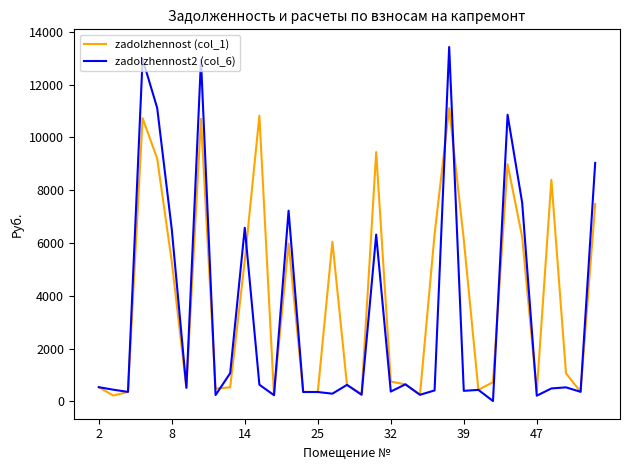

What is the lowest value of the zadolzhennost (col_1) series?

222.6